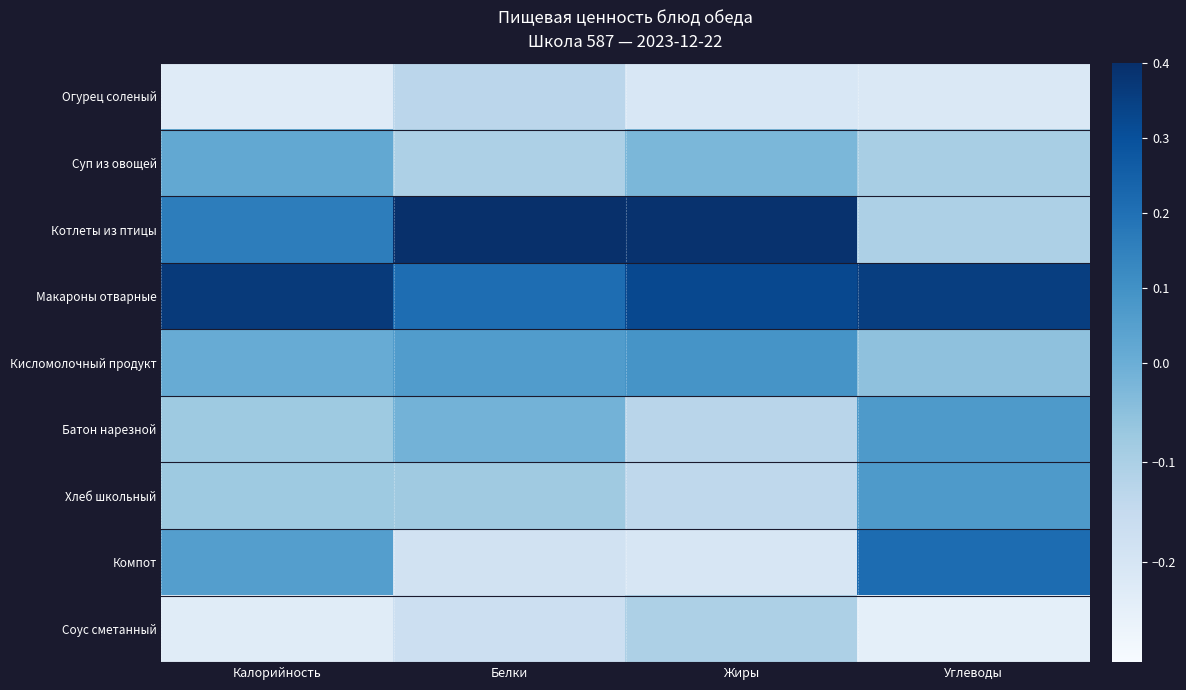

At how many categories does at least one series exceed 0?

4